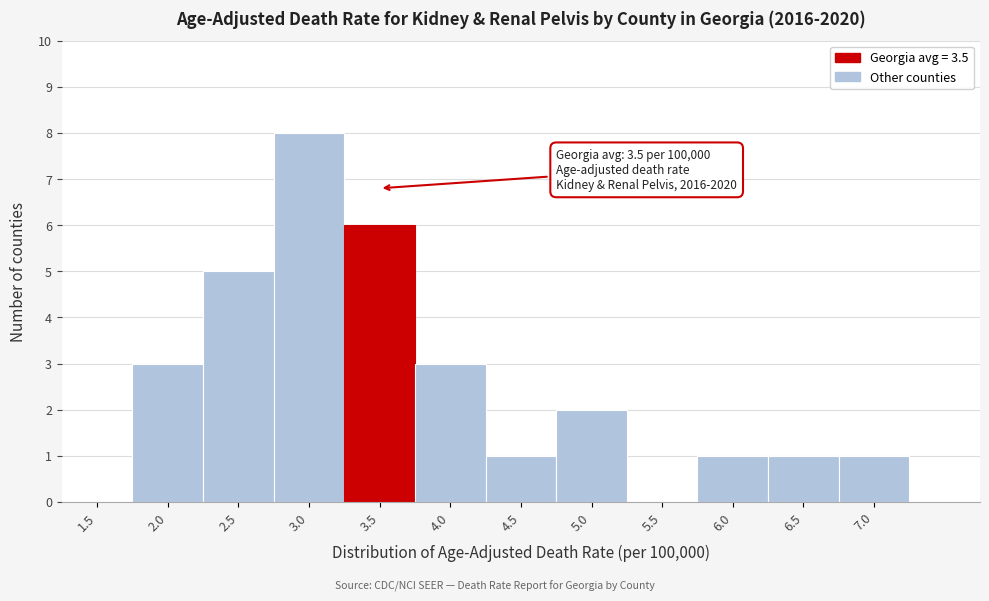

Reading right to left, transcribe all the data shown in this chart.

7.0=1	6.5=1	6.0=1	5.5=0	5.0=2	4.5=1	4.0=3	3.5=6	3.0=8	2.5=5	2.0=3	1.5=0